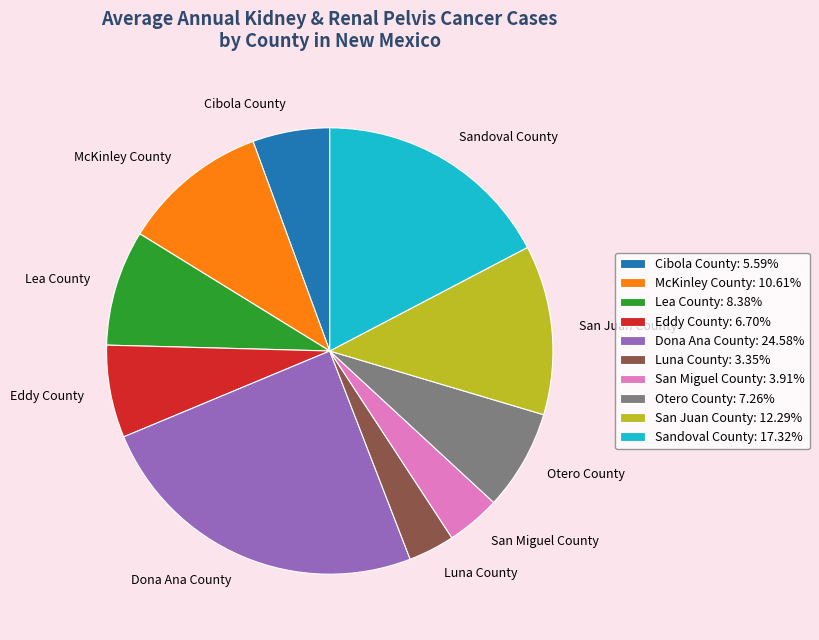

Combined, do San Miguel County and Luna County account for over 50%?

No